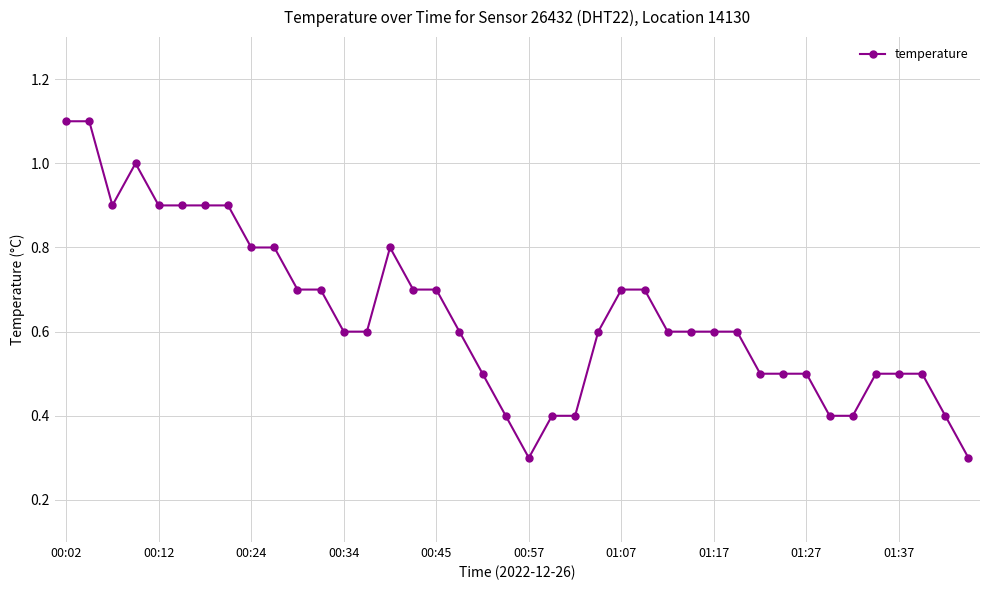

True or false: there are more than 0 points higher than both neighbors.

True